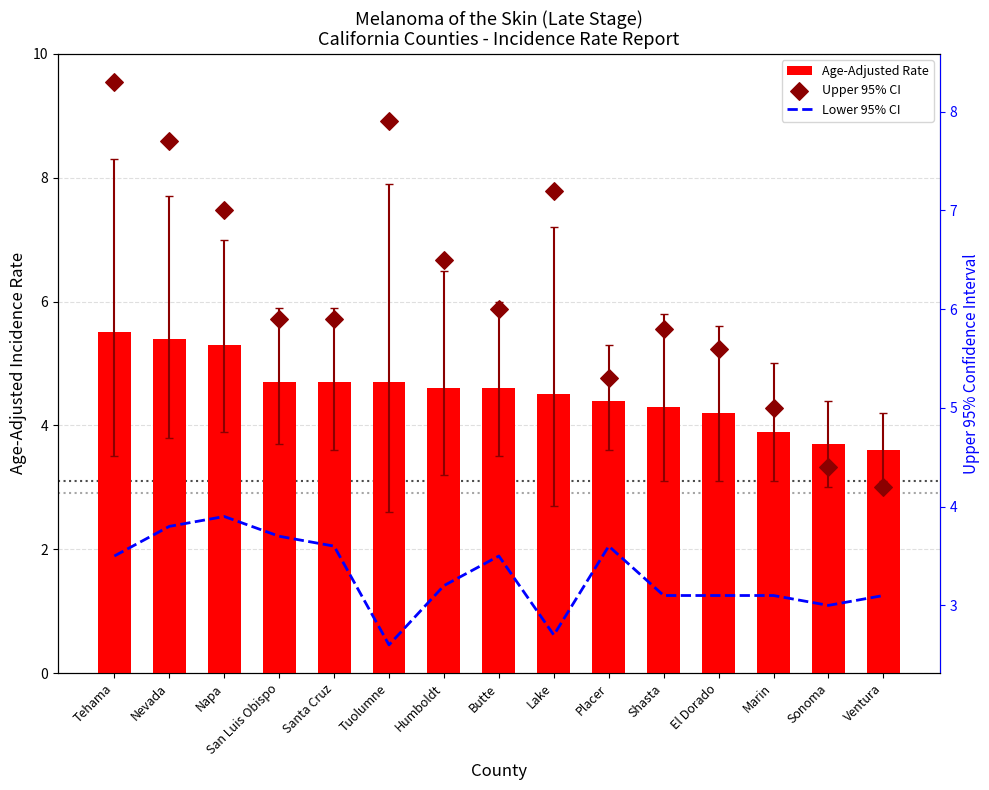

Which series has the largest Y range (max minus min)?

Upper 95% CI